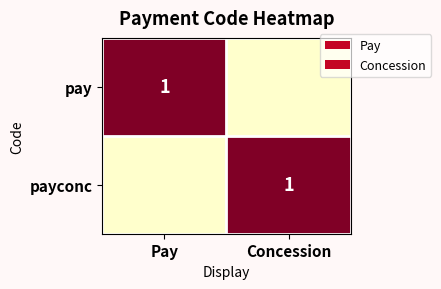

The value of pay at Pay is 0. True or false?

False